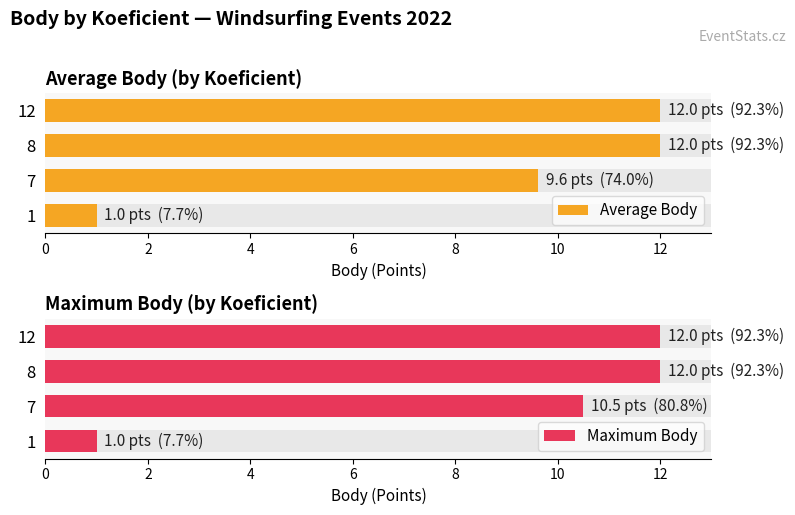

Reading left to right, extract all data points from this chart.

Average Body: 1.0	9.6	12.0	12.0
Maximum Body: 1.0	10.5	12.0	12.0